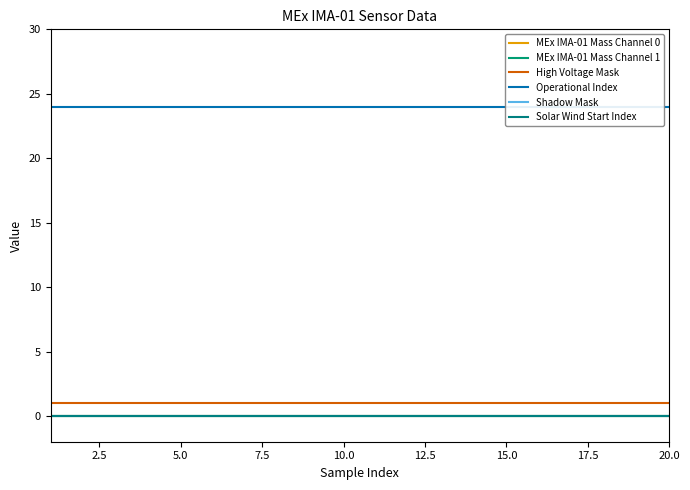

How many lines are shown in the chart?

6